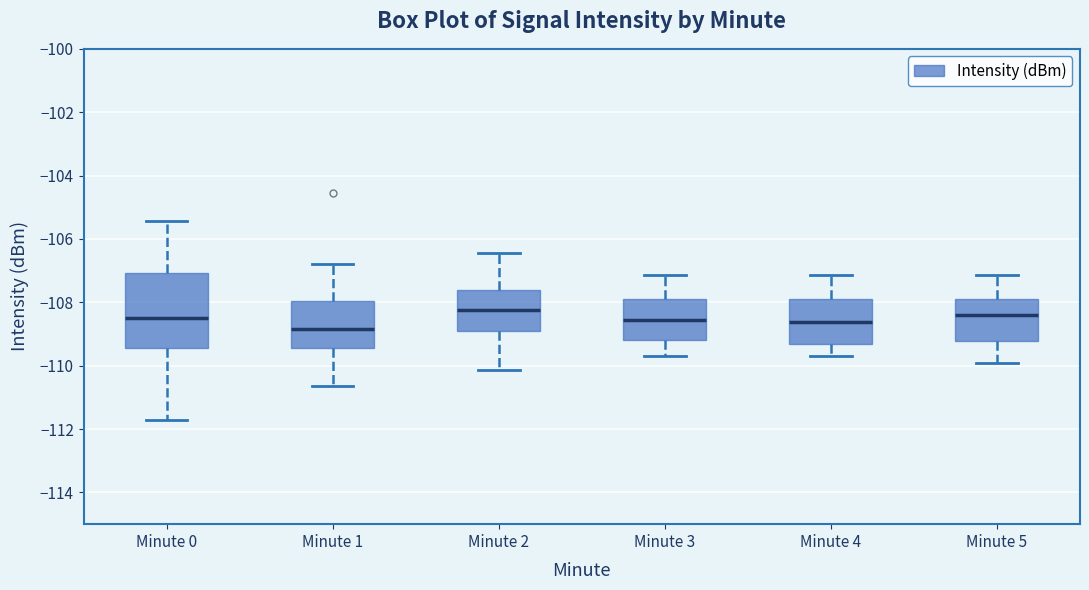

Comparing the boxes themselves (not the whiskers), which one is the tallest?

Minute 0